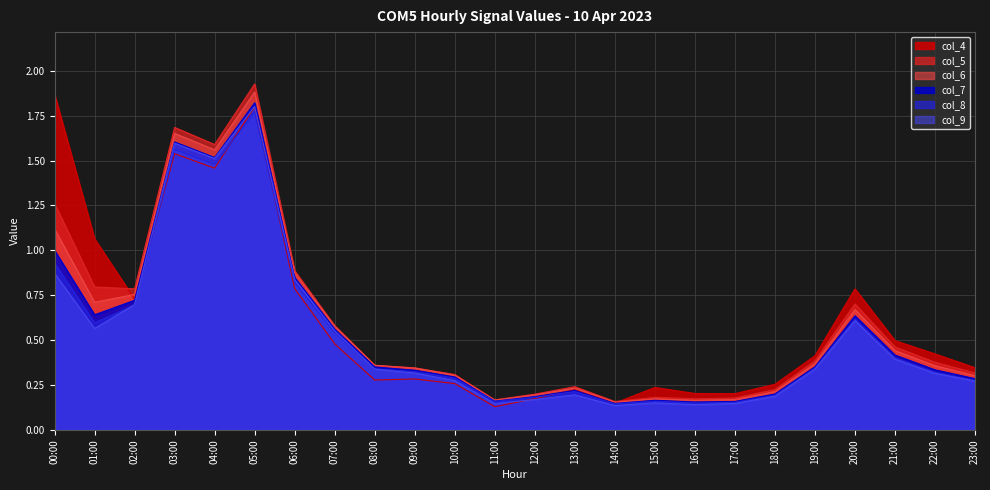

How many data points does each series have?

24